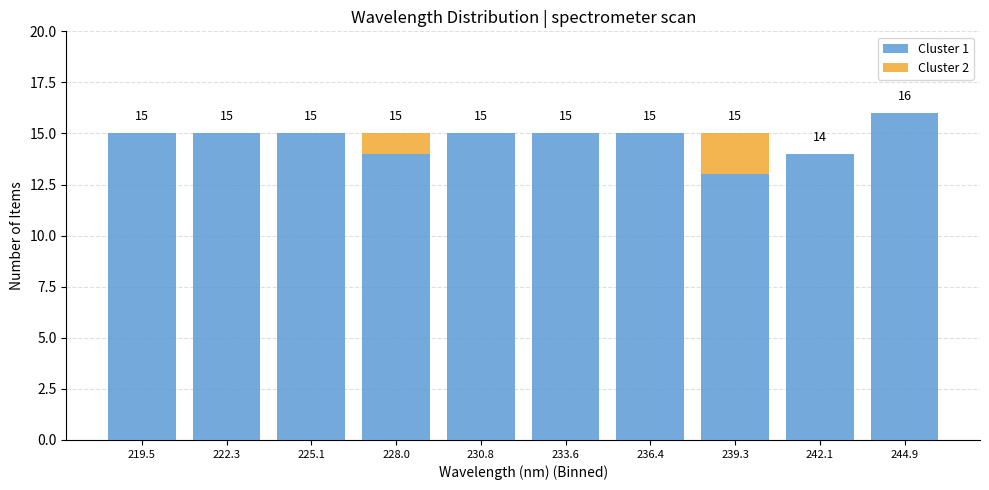

Which range on the x-axis has the tallest stacked bar (by total height)?

243.5 to 246.5